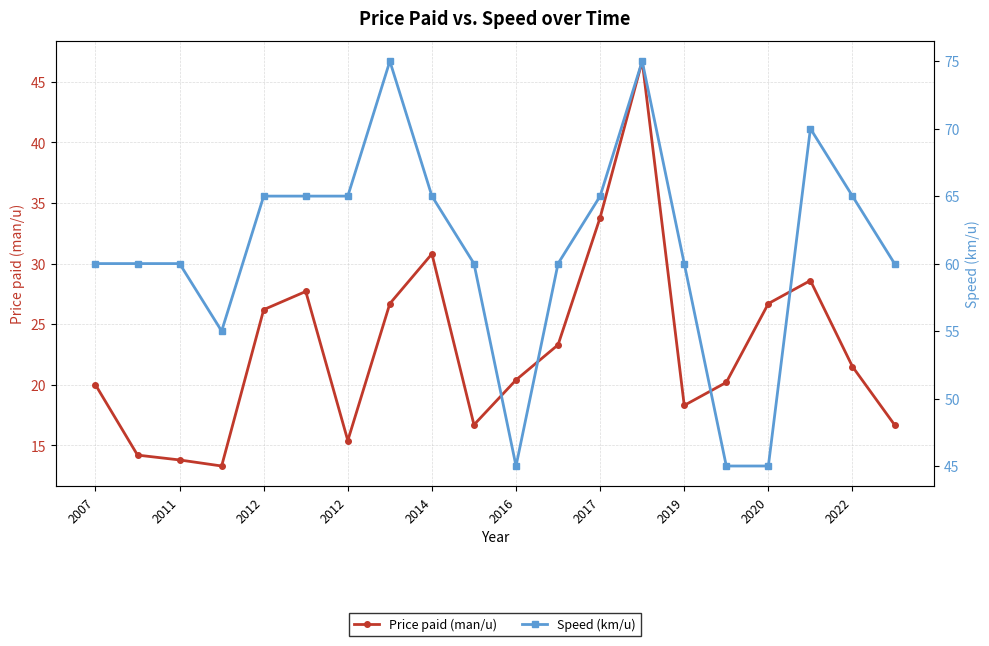

The value of Speed (km/u) at 2022 is 34.7. True or false?

False